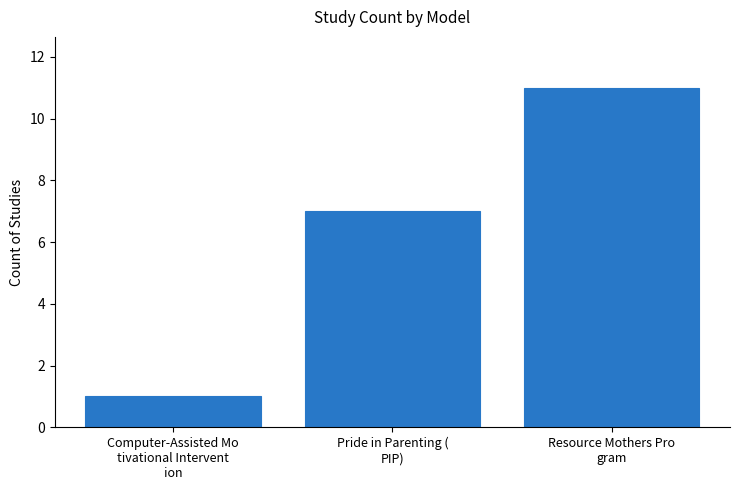

Rank the categories by value from lowest to highest.

Computer-Assisted Mo
tivational Intervent
ion, Pride in Parenting (
PIP), Resource Mothers Pro
gram